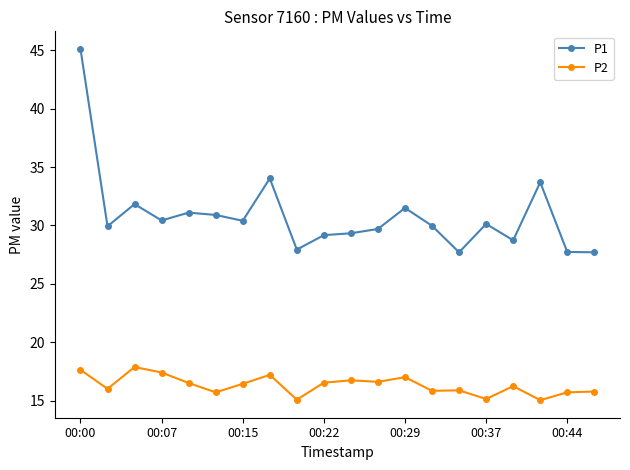

True or false: P1 and P2 cross at least once.

False